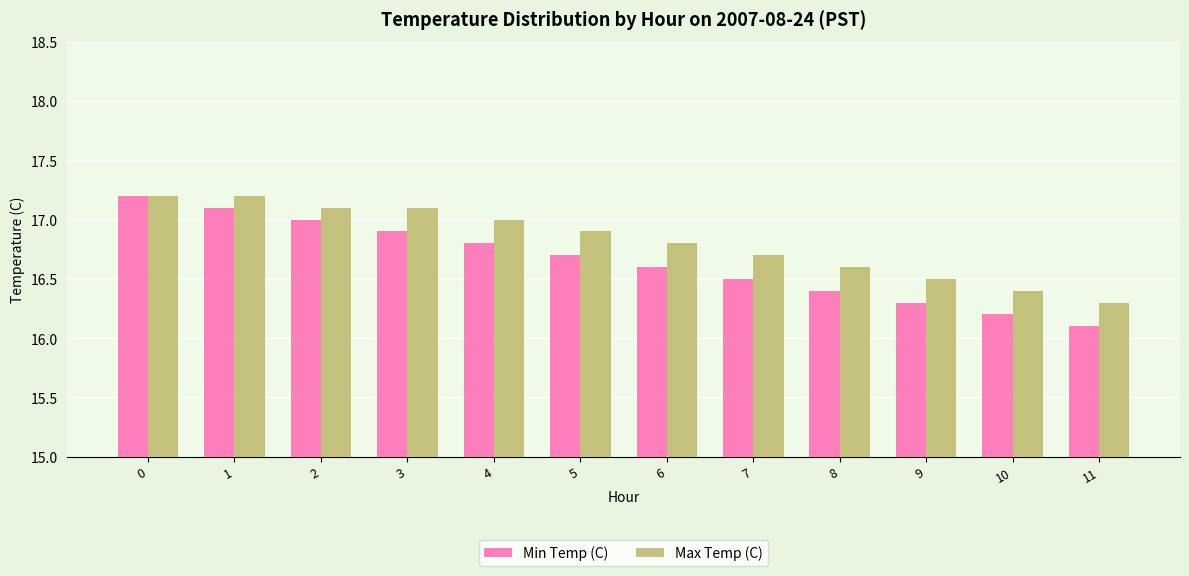

Reading left to right, what are all the values shown in this chart?

Min Temp (C): 0=17.2	1=17.1	2=17.0	3=16.9	4=16.8	5=16.7	6=16.6	7=16.5	8=16.4	9=16.3	10=16.2	11=16.1
Max Temp (C): 0=17.2	1=17.2	2=17.1	3=17.1	4=17.0	5=16.9	6=16.8	7=16.7	8=16.6	9=16.5	10=16.4	11=16.3